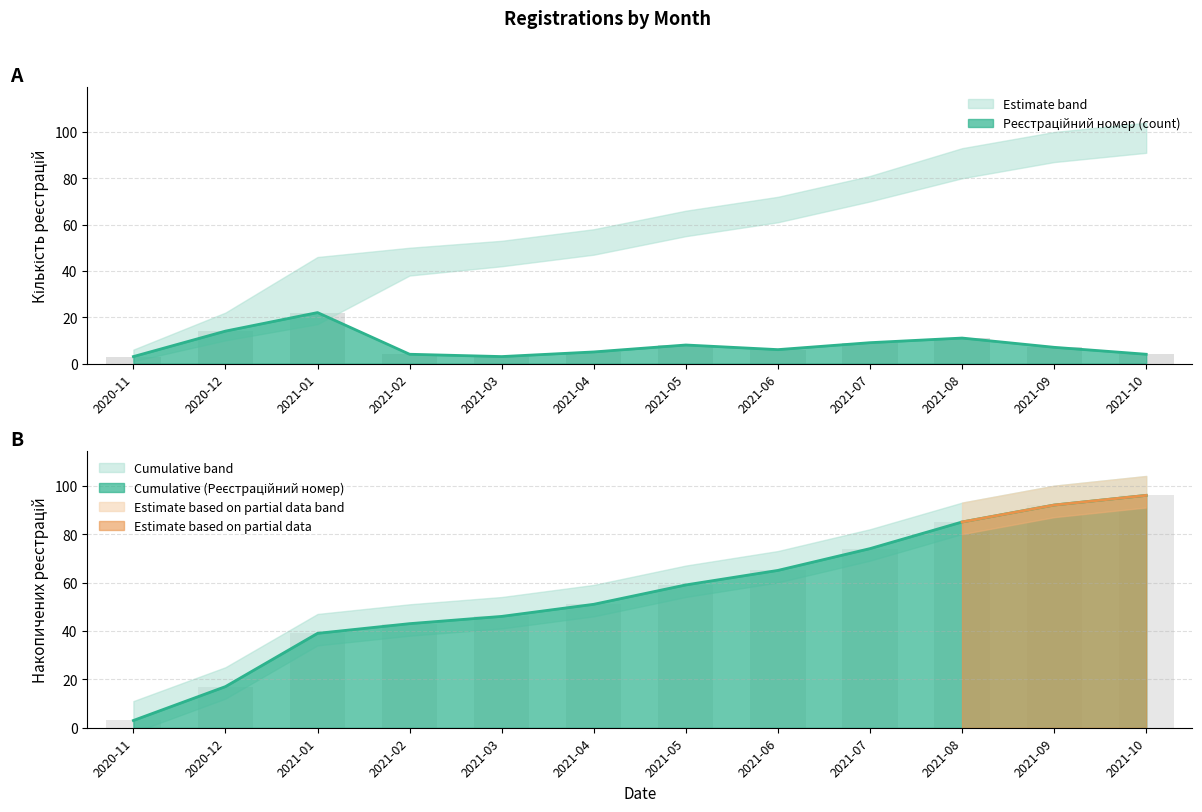

What is the spread (max minus min) of values at 2021-01?

17